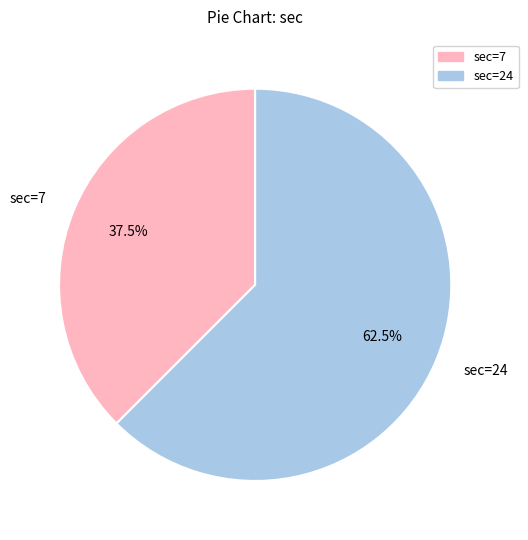

The sec=7 slice represents 31% of the pie. True or false?

False